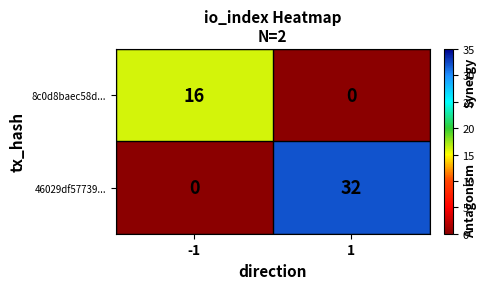

Between -1 and 1, which series saw the biggest shift?

46029df57739...